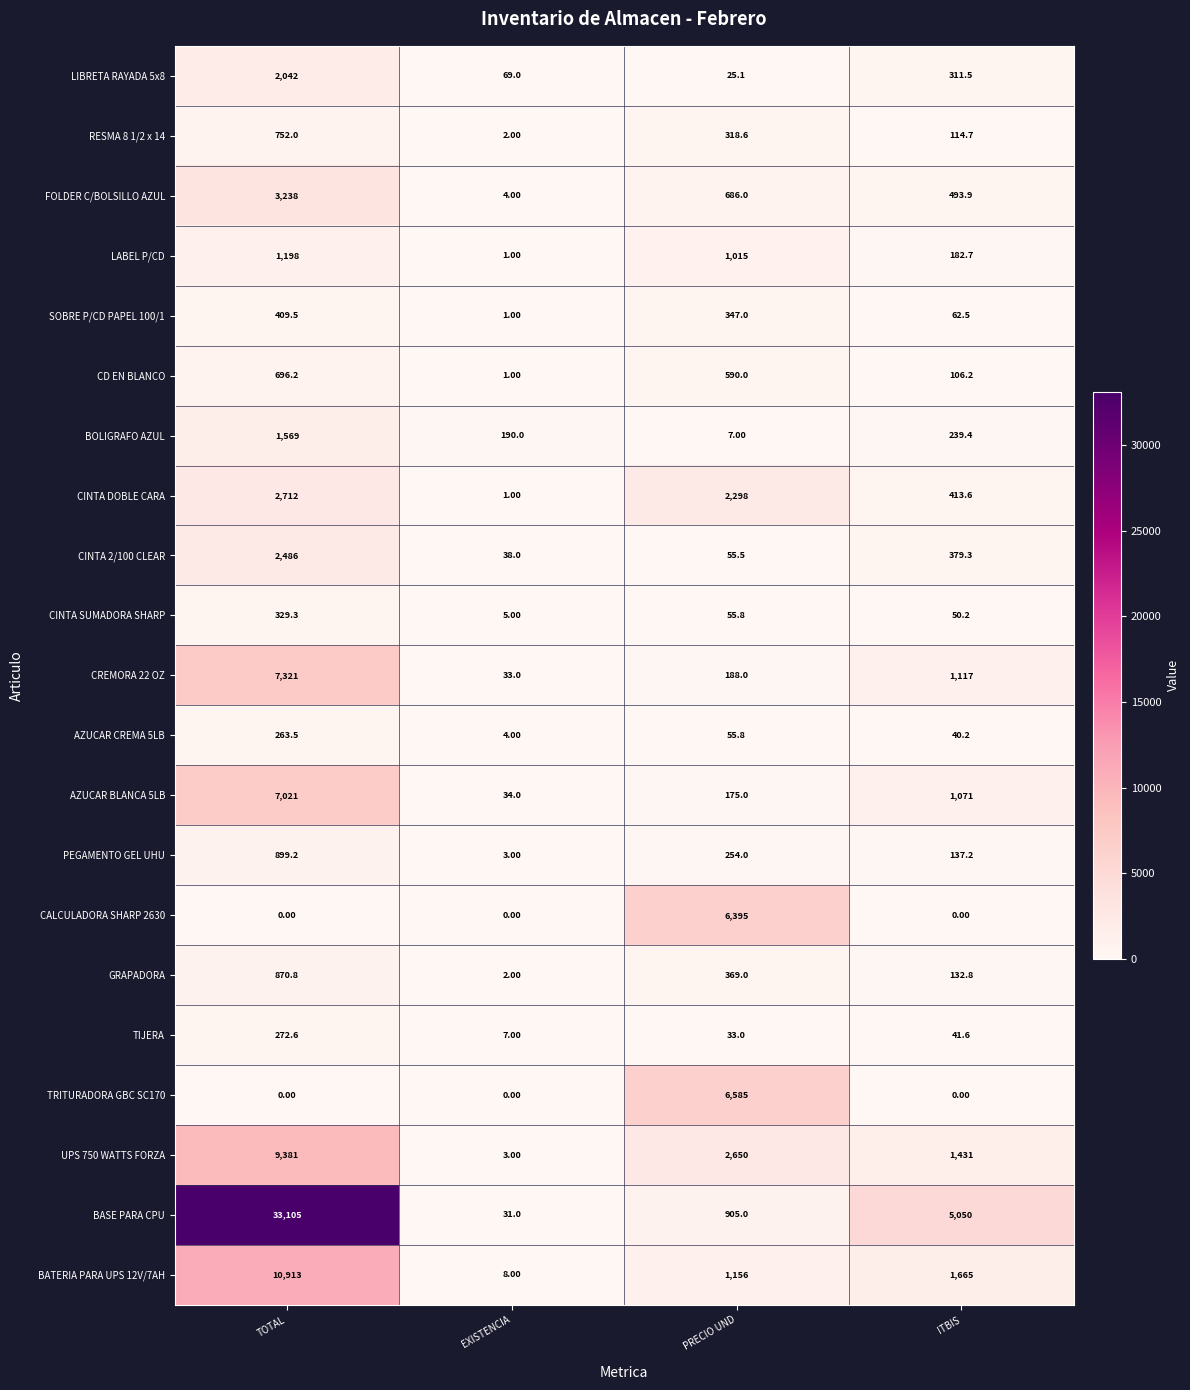

Which series changed the most between TOTAL and EXISTENCIA?

BASE PARA CPU